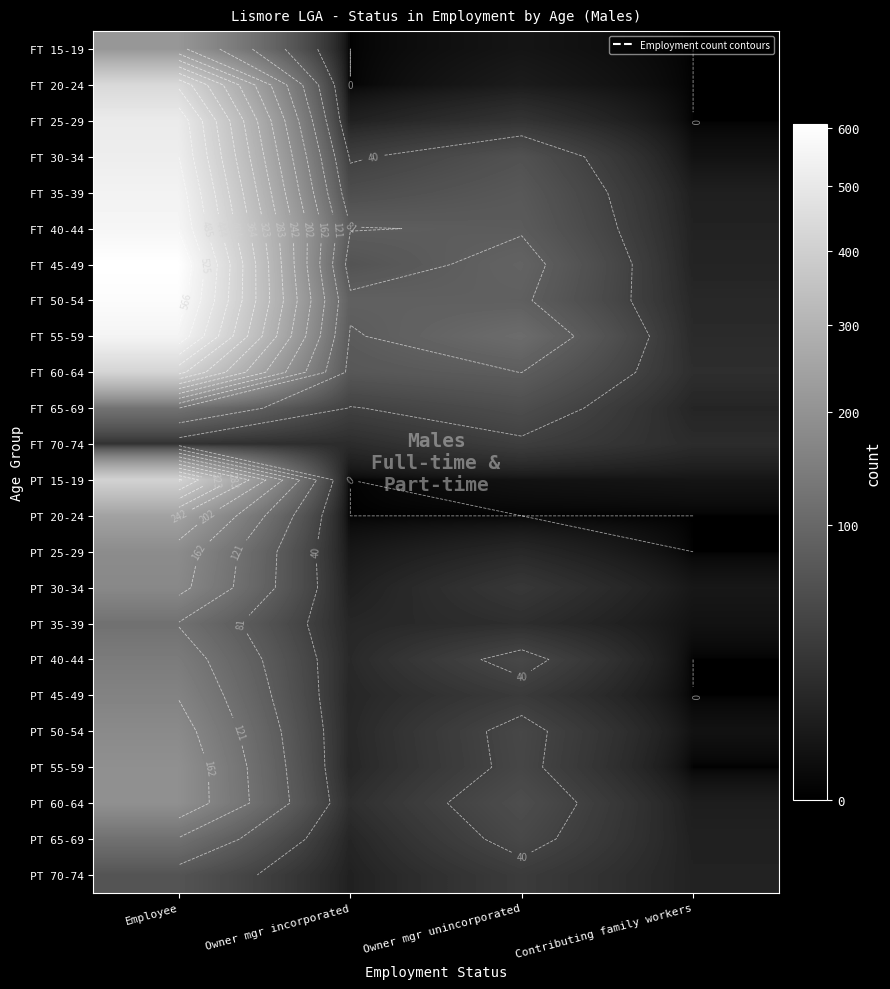

At which label does FT 40-44 reach its minimum?

Contributing family workers